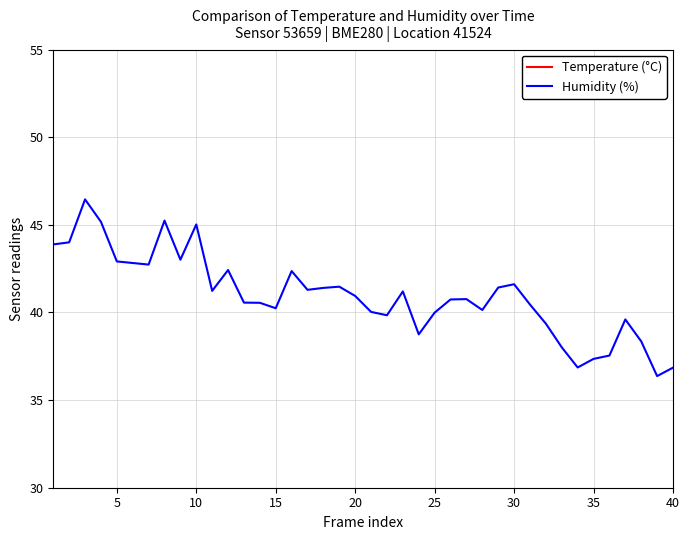

Which series has the widest spread of values?

Humidity (%)